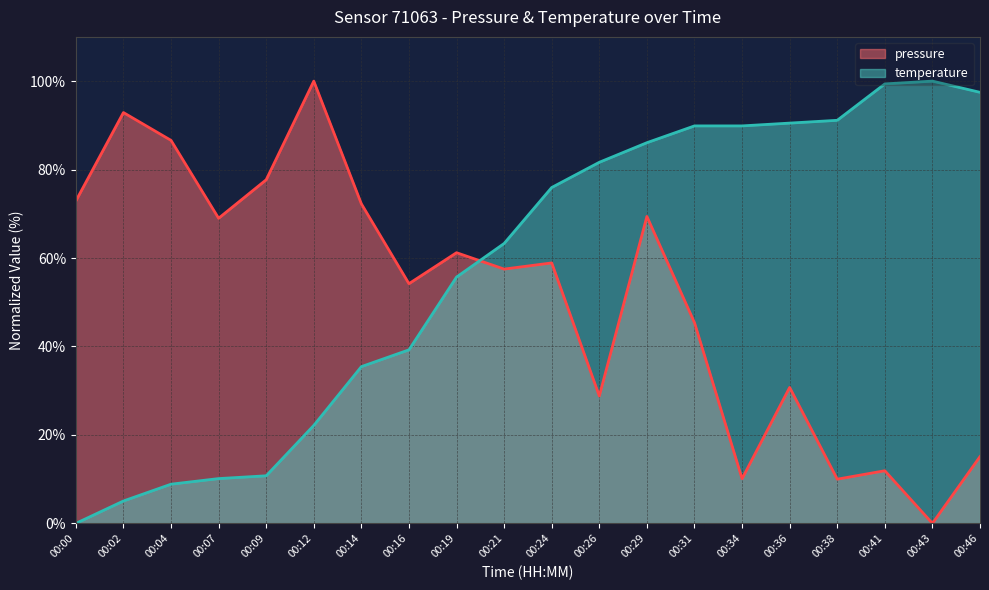

At how many categories does at least one series exceed 61?

19